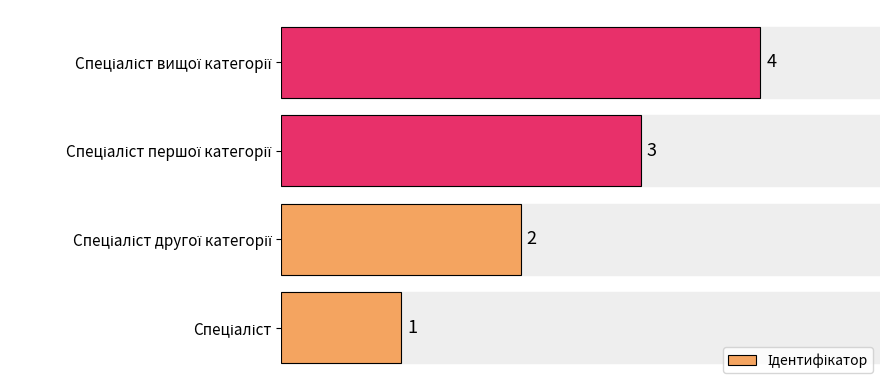

What is the maximum value shown in the chart?

4